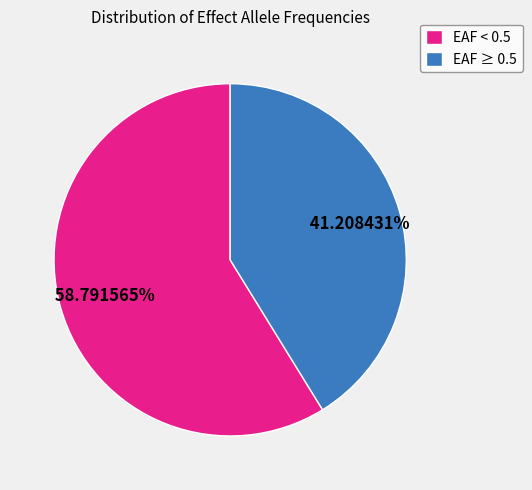

Which category has the biggest portion of the pie?

EAF < 0.5